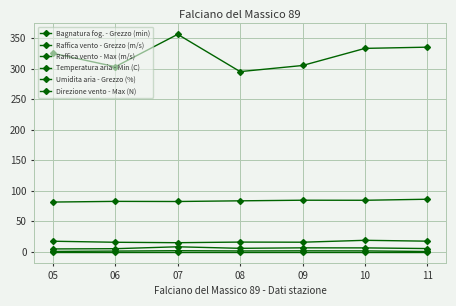

Is this an area chart (filled region under the line)?

No